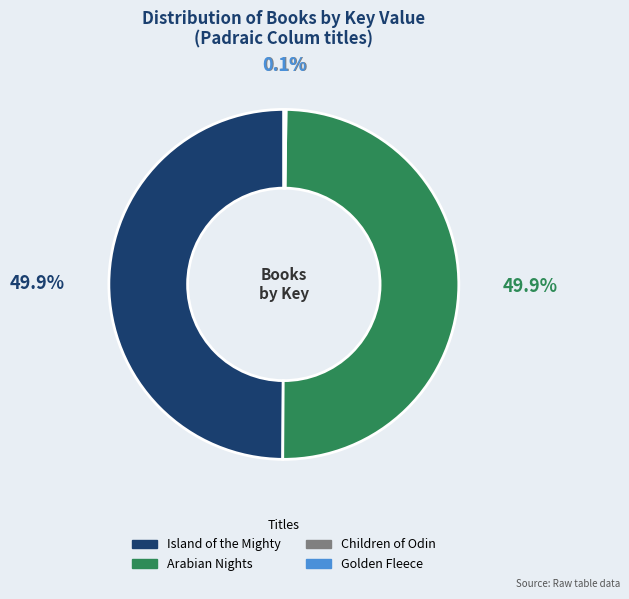

What portion of the pie excludes Island of the Mighty?

50.1%